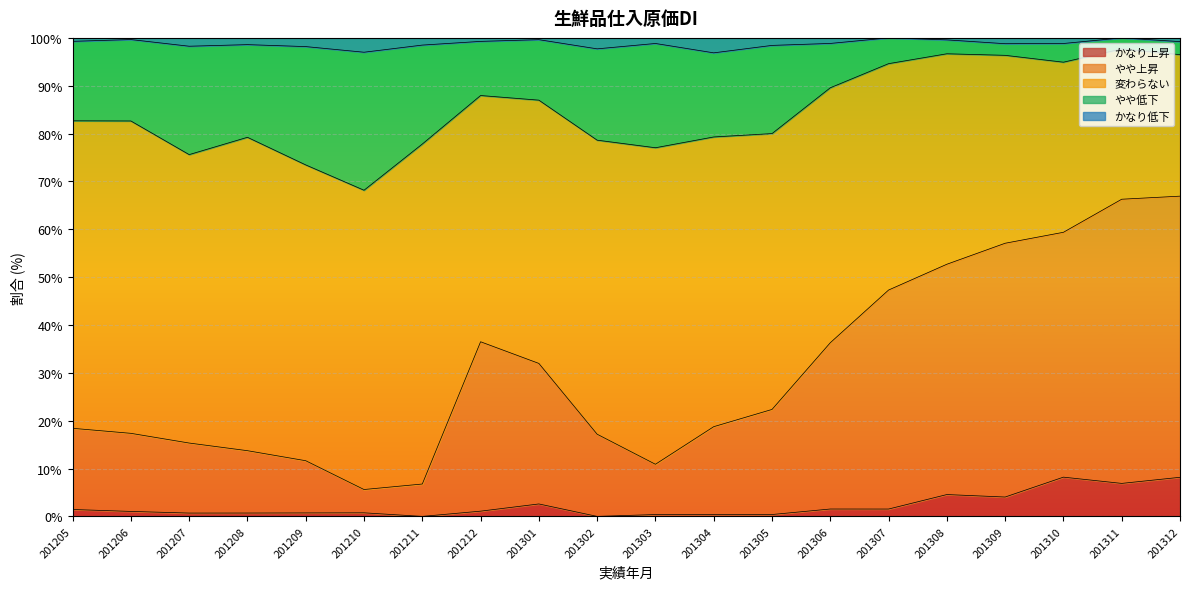

True or false: かなり上昇 has a value of 1.1 at 201212.

True